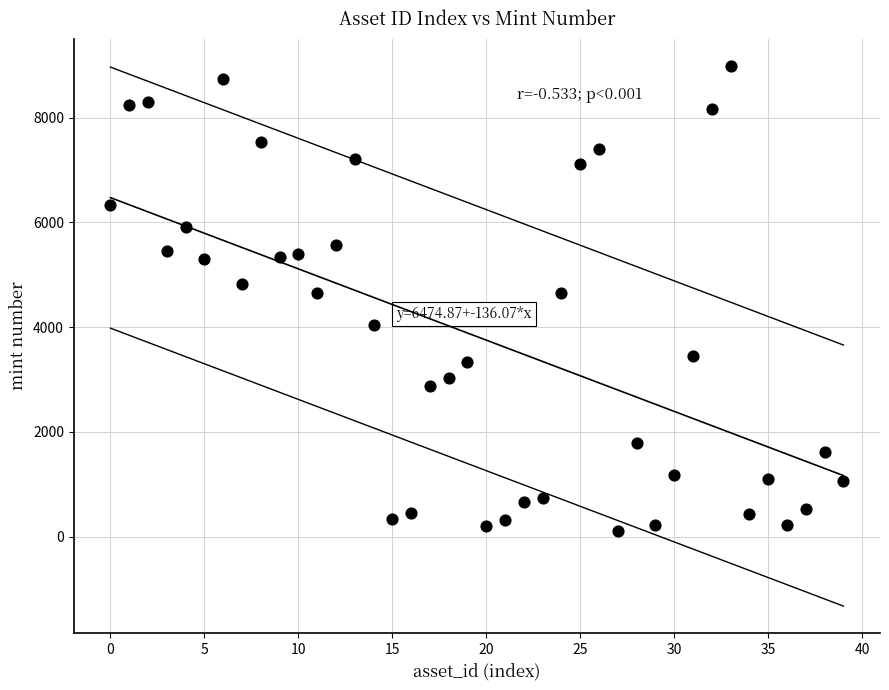

What is the range of Y values (max minus min)?

8877